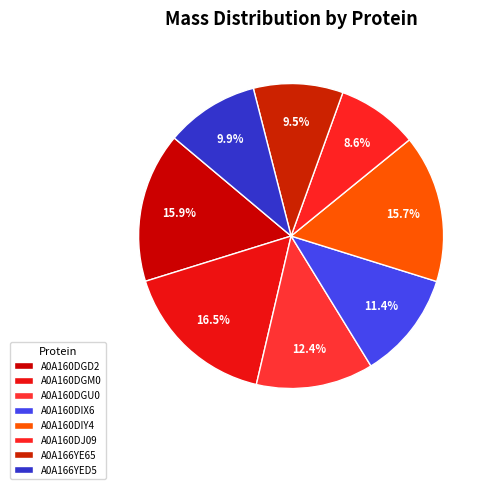

How many segments does this pie chart have?

8